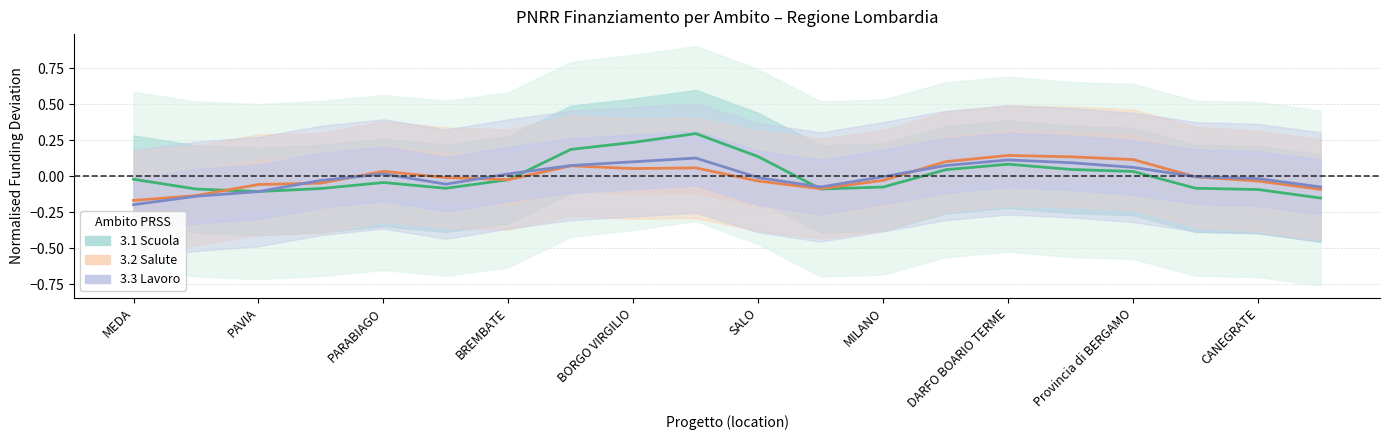

What is the value of the 3.1 Scuola point at the 8th from the left?

0.2